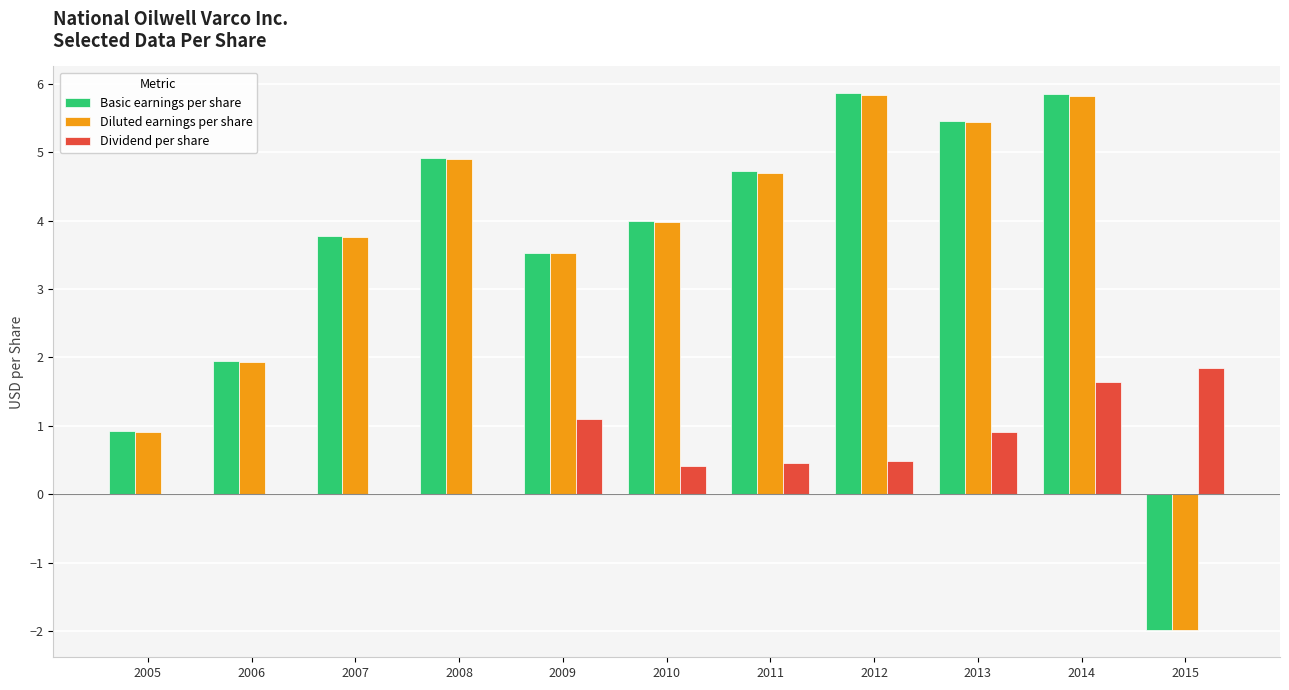

At which label does Diluted earnings per share first exceed 3?

2007